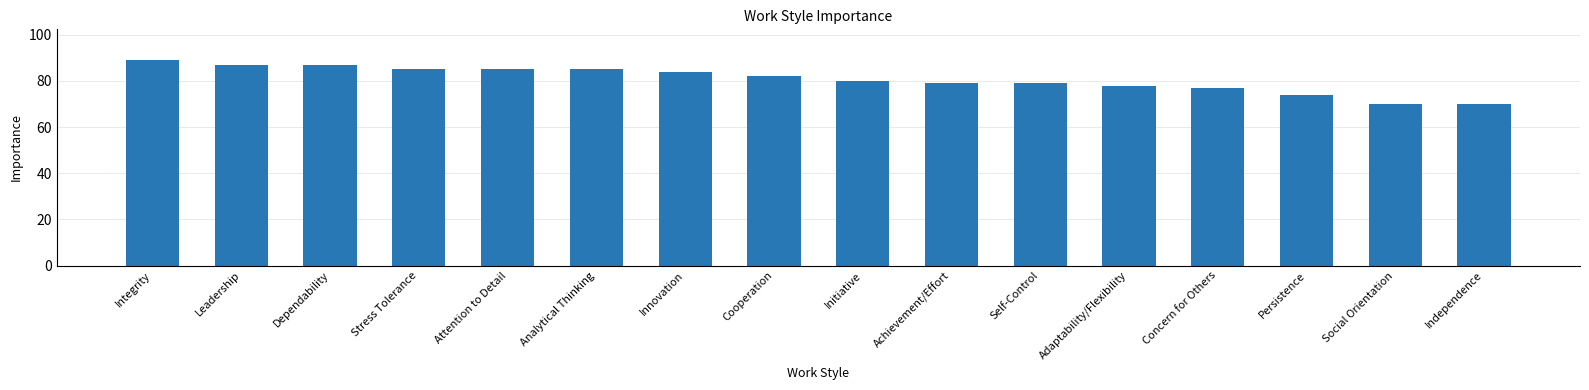

What position from the left is Adaptability/Flexibility?

12